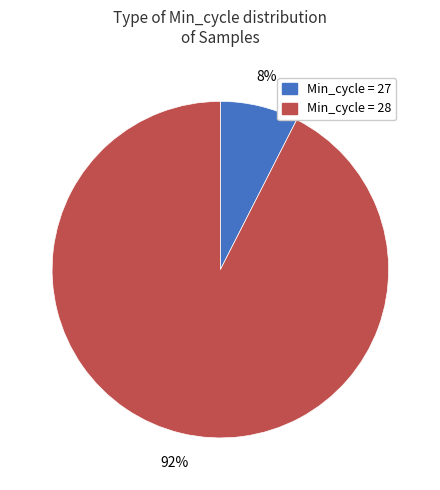

To the nearest percent, what is the average slice percentage?

50%